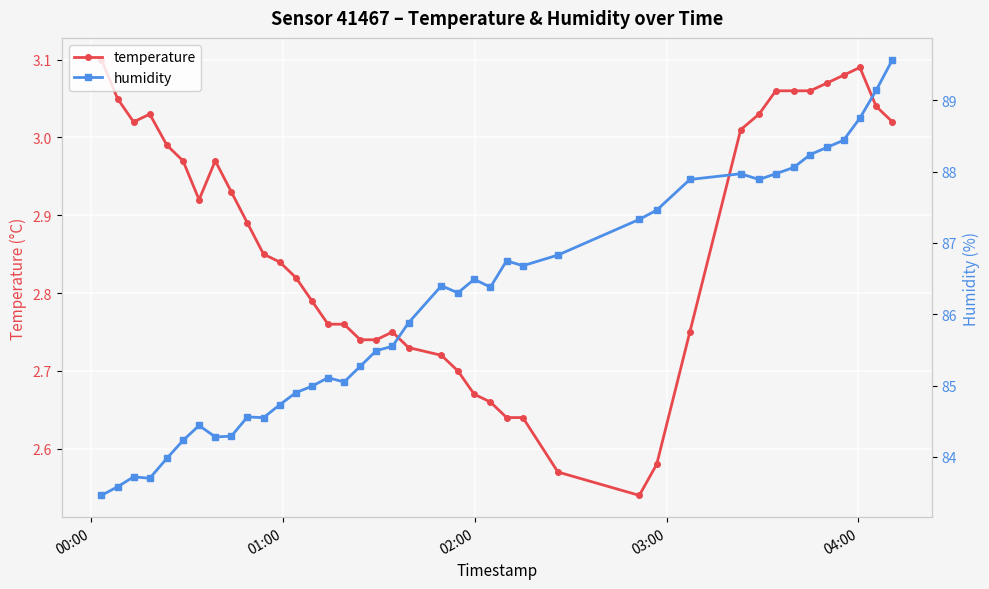

Reading left to right, transcribe all the data shown in this chart.

temperature: 3.1	3.0	3.0	3.0	3.0	3.0	2.9	3.0	2.9	2.9	2.9	2.8	2.8	2.8	2.8	2.8	2.7	2.7	2.8	2.7	2.7	2.7	2.7	2.7	2.6	2.6	2.6	2.5	2.6	2.8	3.0	3.0	3.1	3.1	3.1	3.1	3.1	3.1	3.0	3.0
humidity: 83.5	83.6	83.7	83.7	84.0	84.2	84.4	84.3	84.3	84.6	84.5	84.7	84.9	85.0	85.1	85.0	85.3	85.5	85.5	85.9	86.4	86.3	86.5	86.4	86.8	86.7	86.8	87.3	87.5	87.9	88.0	87.9	88.0	88.1	88.2	88.3	88.4	88.8	89.1	89.6